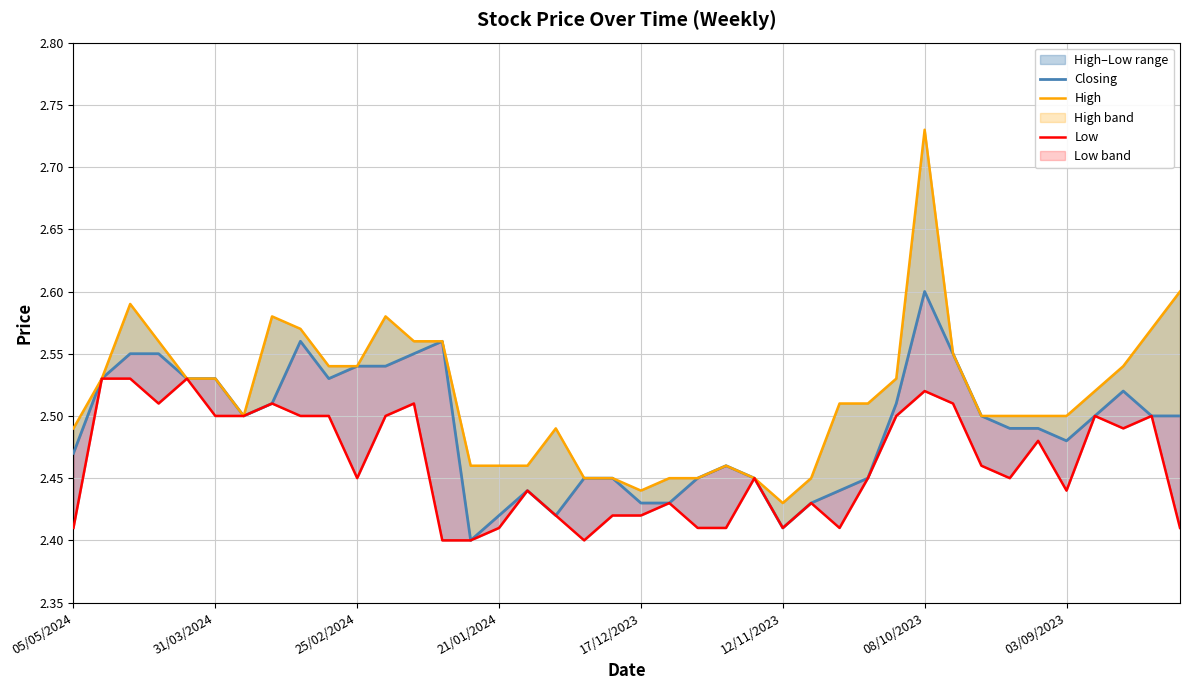

What is the sum of the Closing values at 28 and 22?

4.9